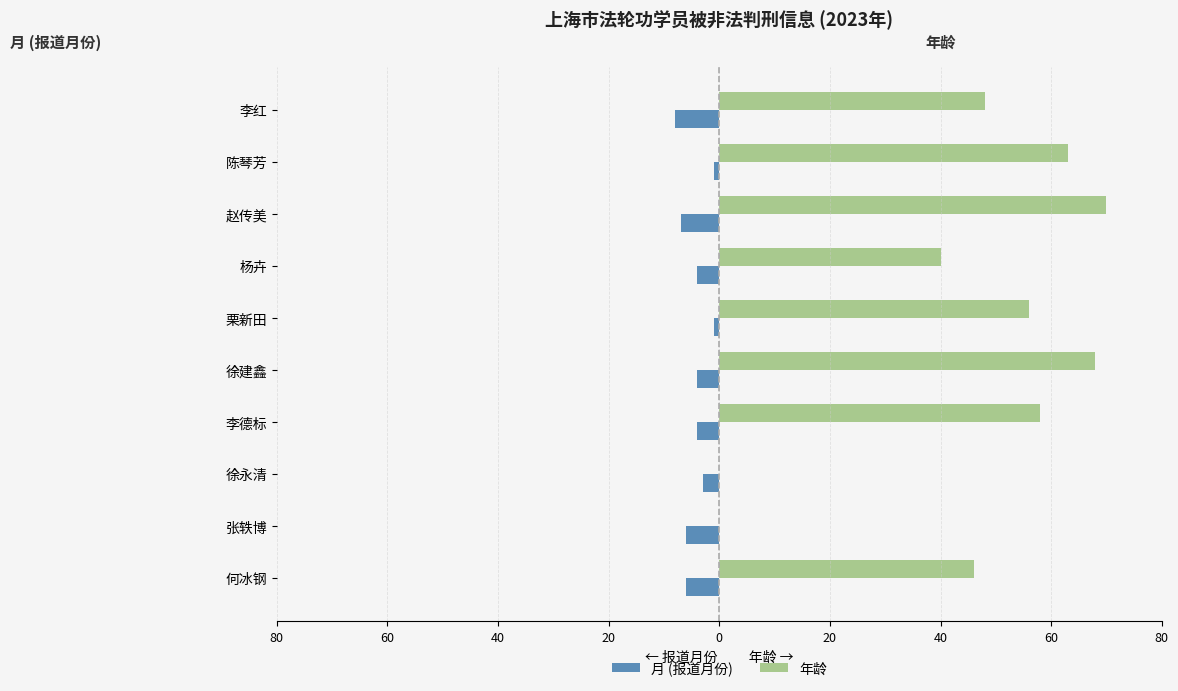

Reading right to left, transcribe all the data shown in this chart.

月 (报道月份): -8	-1	-7	-4	-1	-4	-4	-3	-6	-6
年龄: 48	63	70	40	56	68	58	0	0	46